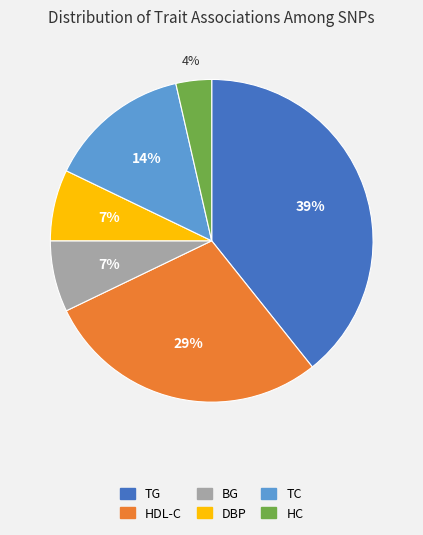

Does TG represent more than half of the total?

No